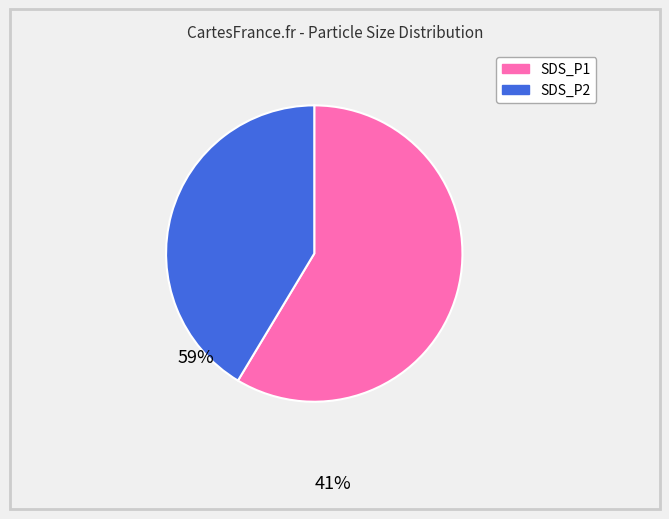

Is it true that SDS_P1 is 53% of the pie?

False